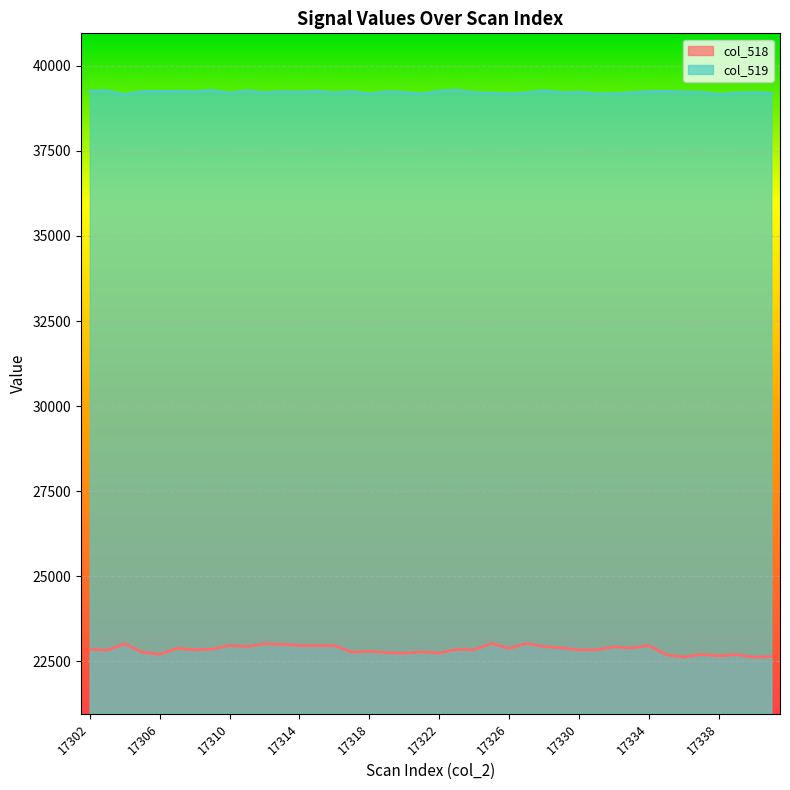

Which series has the widest spread of values?

col_518